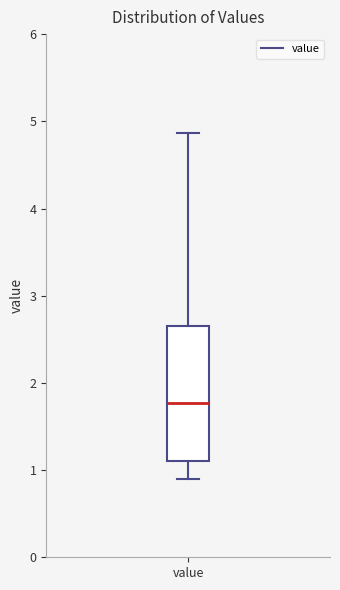

Transcribe this box plot: give where the median line is, the range the box spans, and where the two whiskers end, as read against the y-axis. The values are not printed on the chart, so give them approximately, as read against the axis.

median 1.8, box 1.1 to 2.7, whiskers 0.9 to 4.9